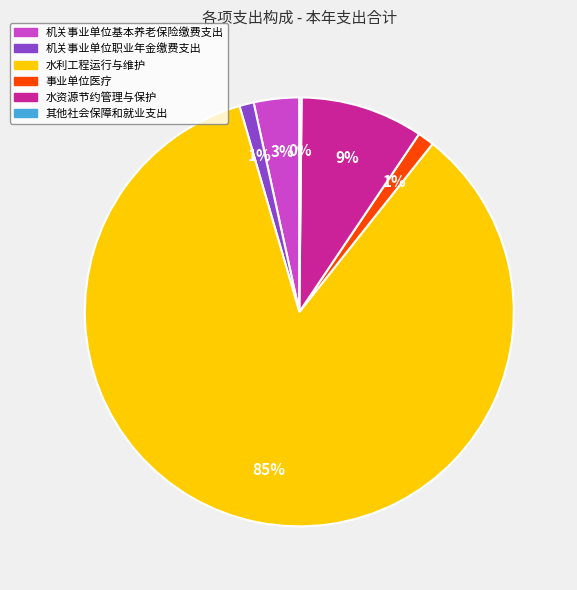

Which has a higher value, 事业单位医疗 or 水利工程运行与维护?

水利工程运行与维护